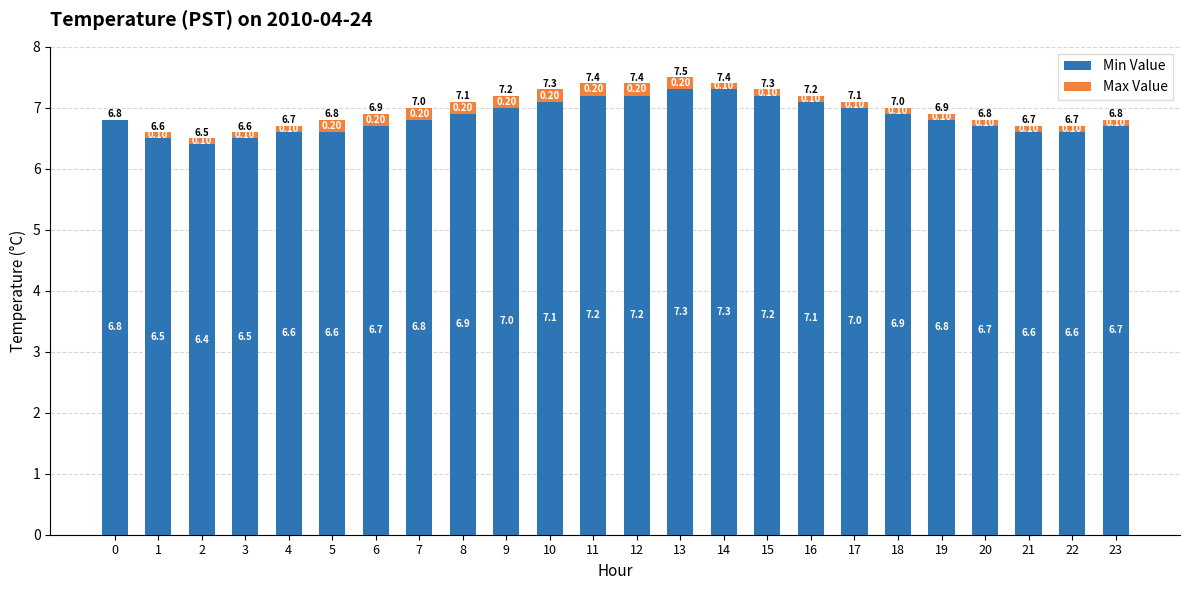

What is the sum of all Min Value values?

164.5